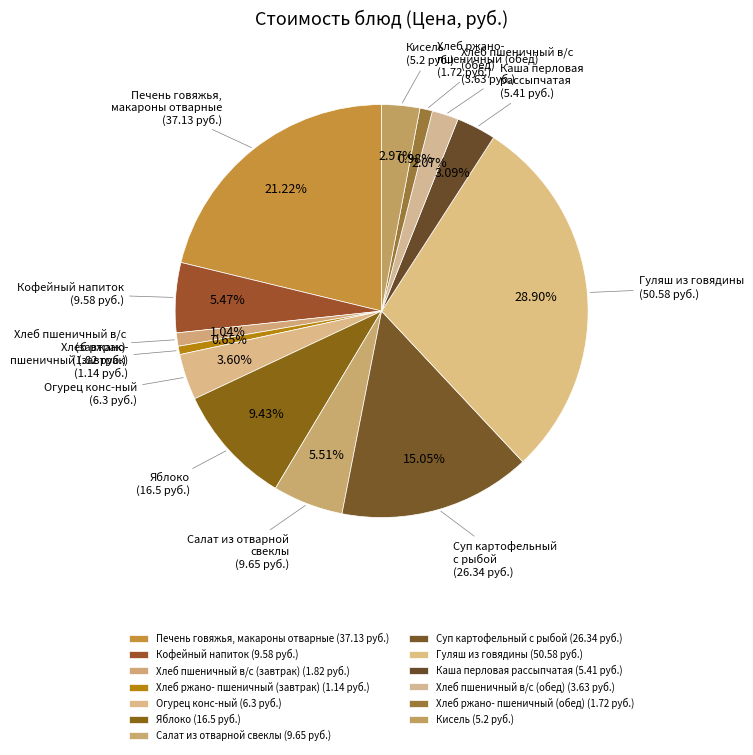

How many segments does this pie chart have?

13